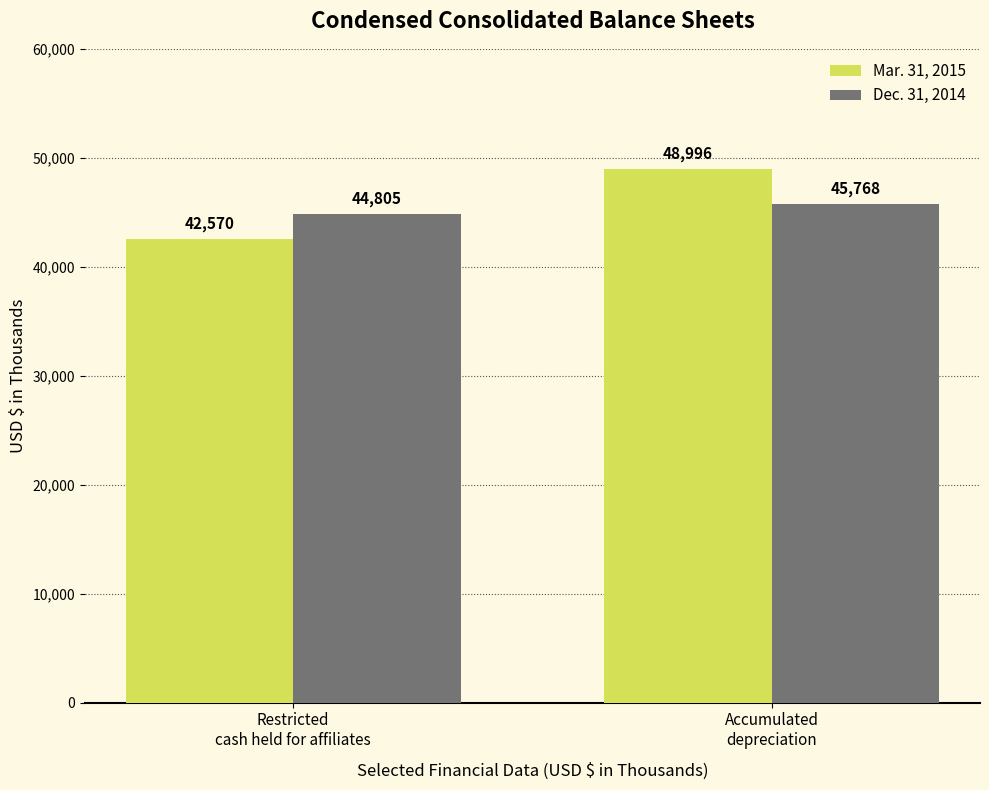

What is the label of the 2nd bar from the left?

Accumulated
depreciation